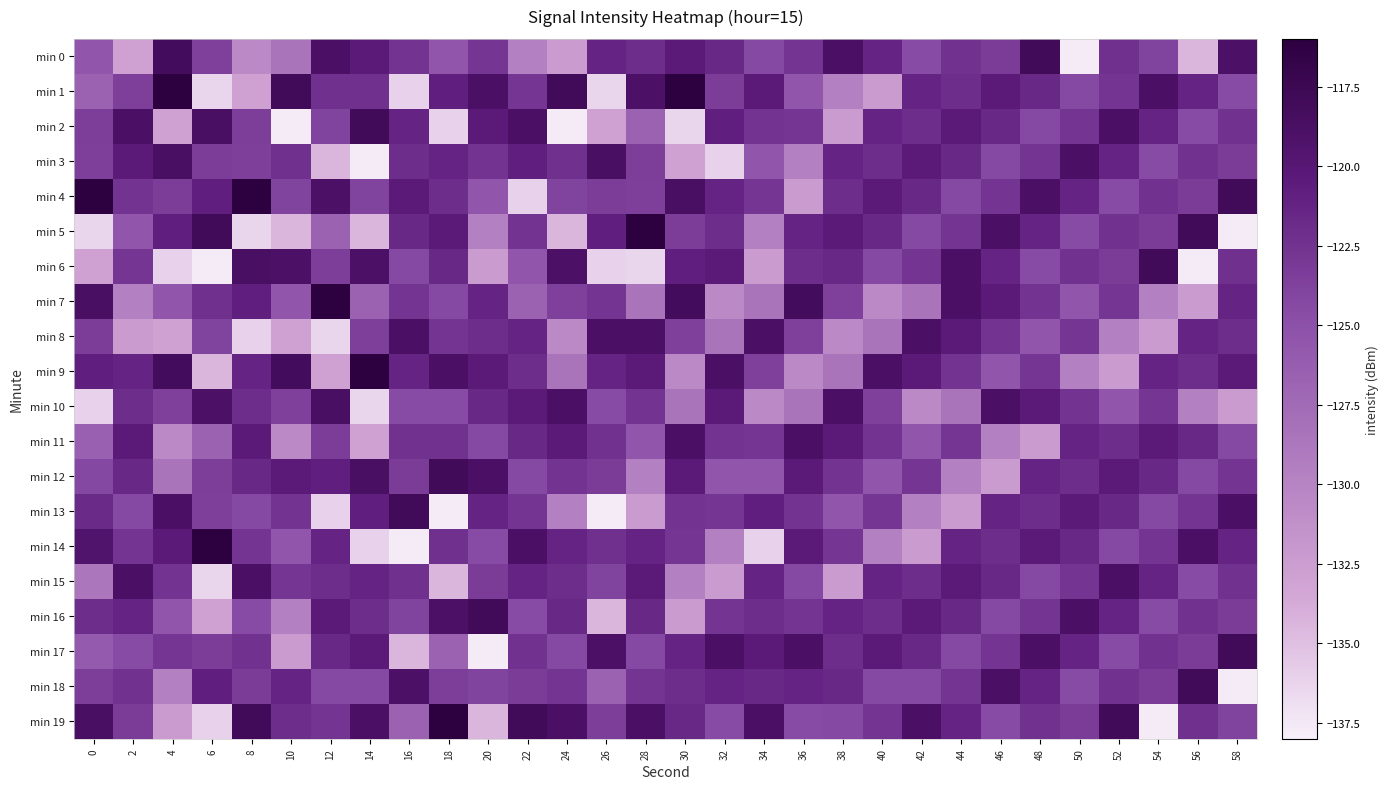

What is the greatest value displayed?

-116.0